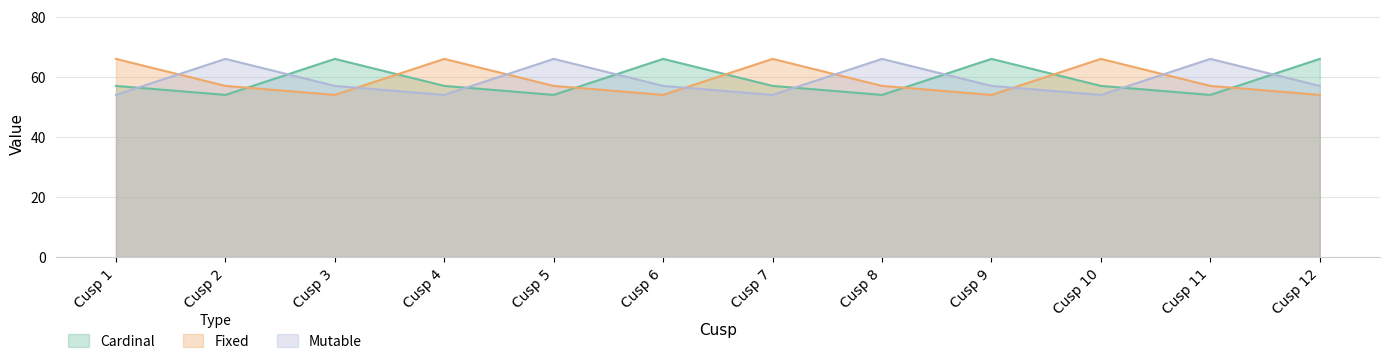

What is the difference between the highest and lowest values at Cusp 6?

12